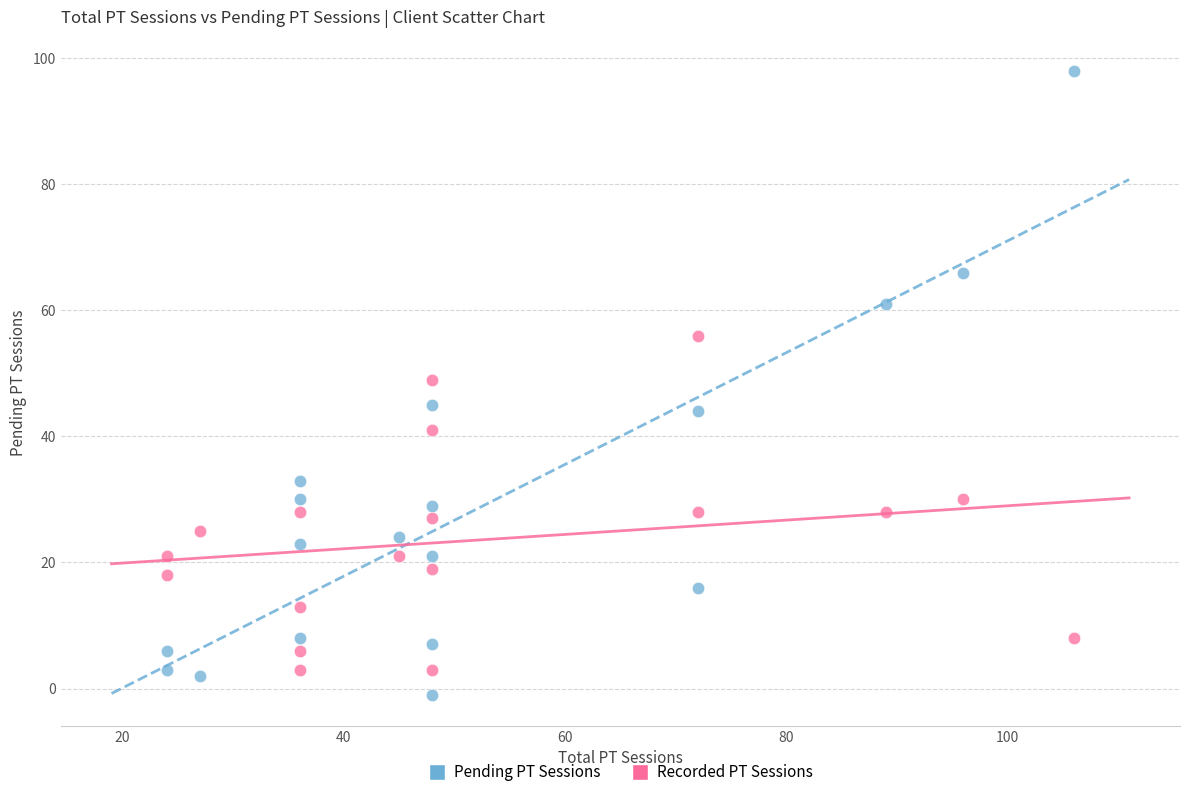

Across all data points, what is the range of X values (max minus min)?

82